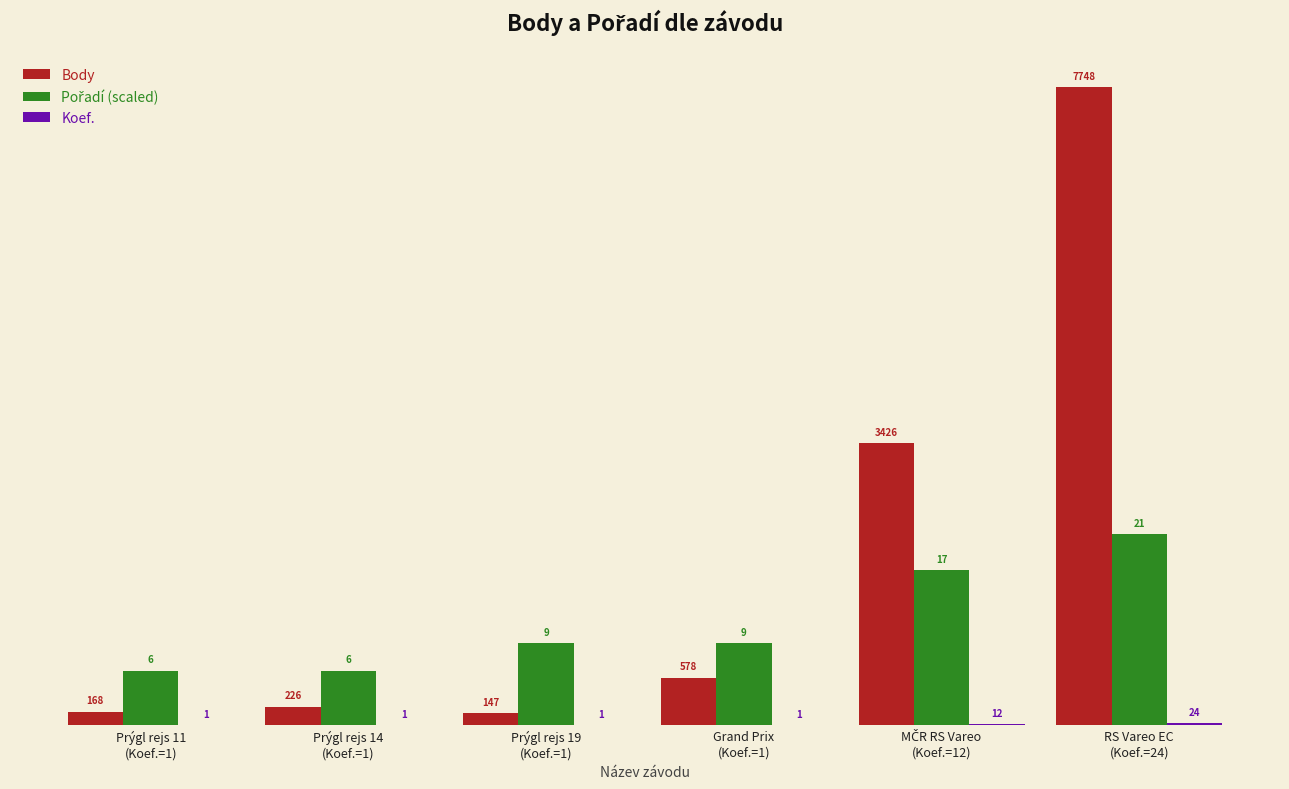

What is the greatest value displayed?

7748.0